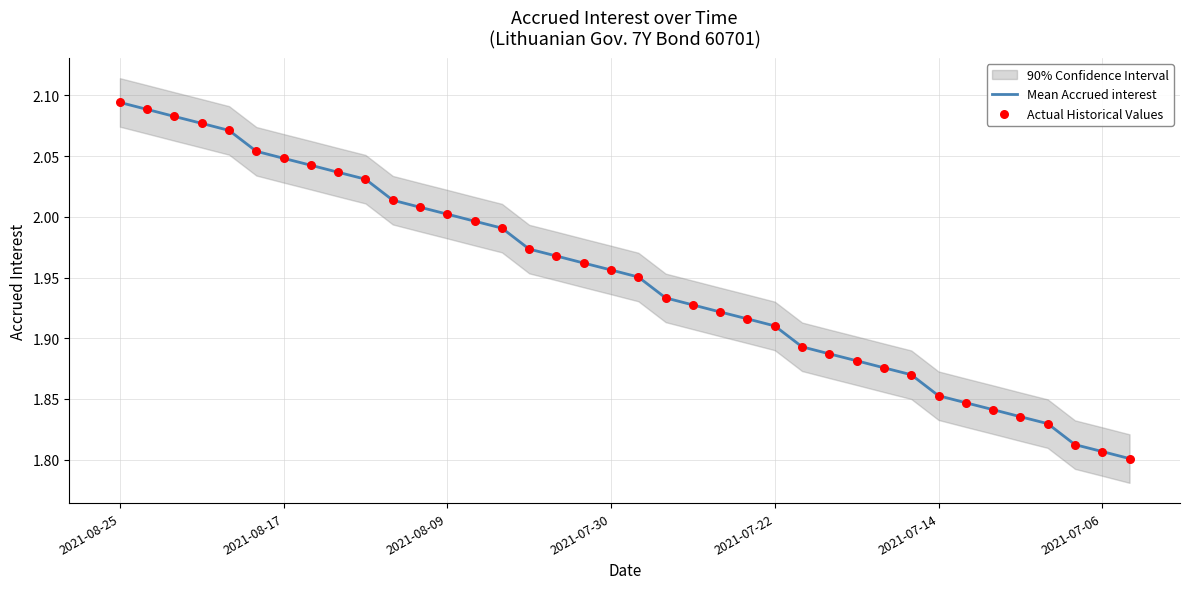

Which series has the widest spread of Y values?

Mean Accrued interest